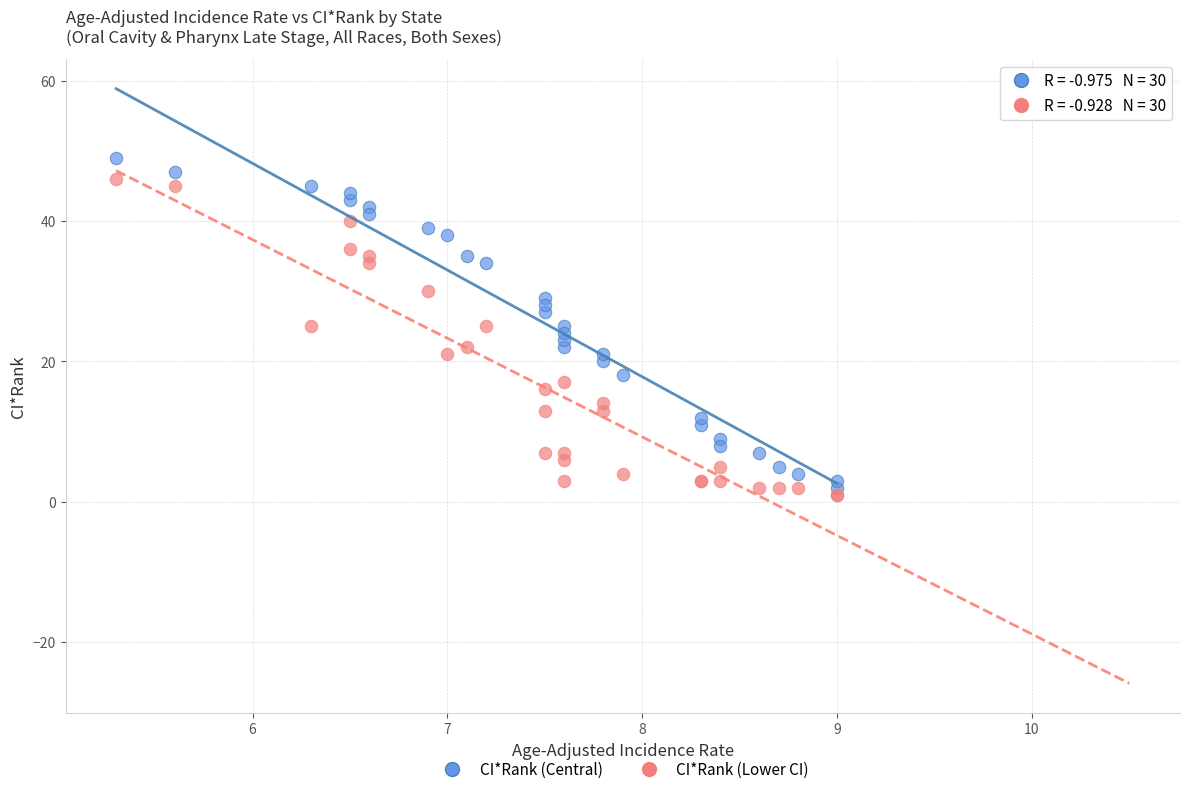

Which series has the largest Y range (max minus min)?

CI*Rank (Central)